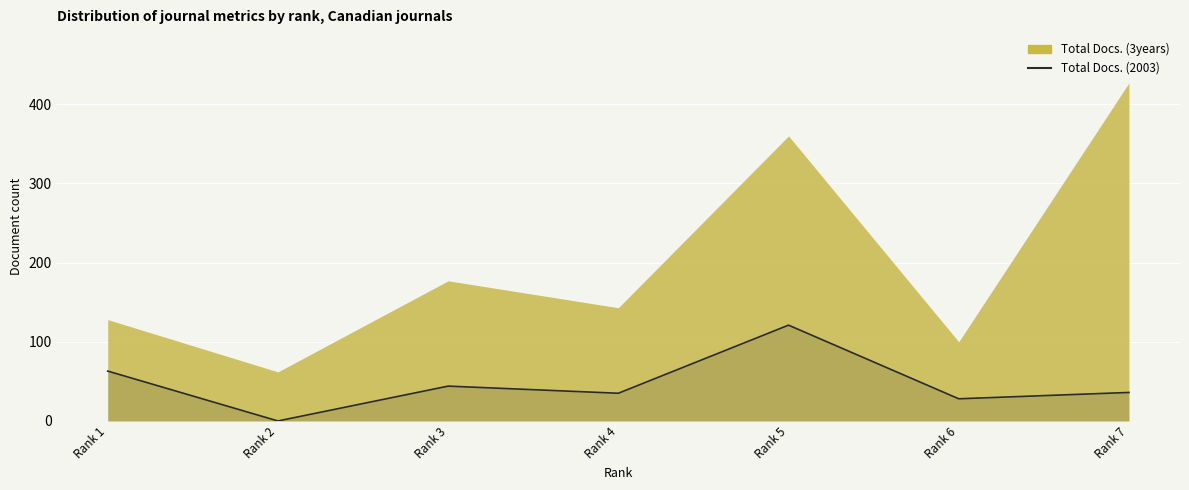

Approximately how many times larger is the value at Rank 4 compared to Rank 7?

1.0